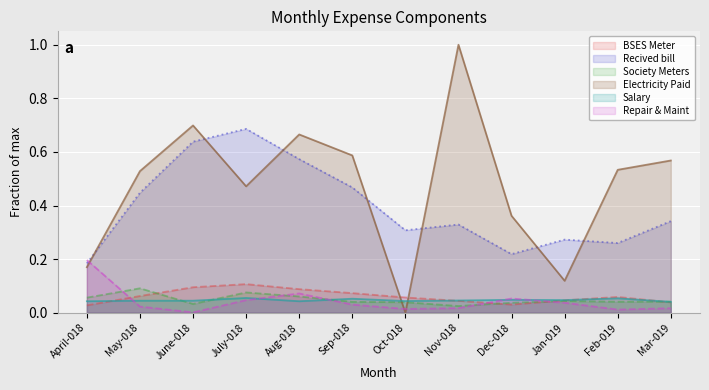

In Electricity Paid, how many points are lower than both neighbors (excluding endpoints)?

3